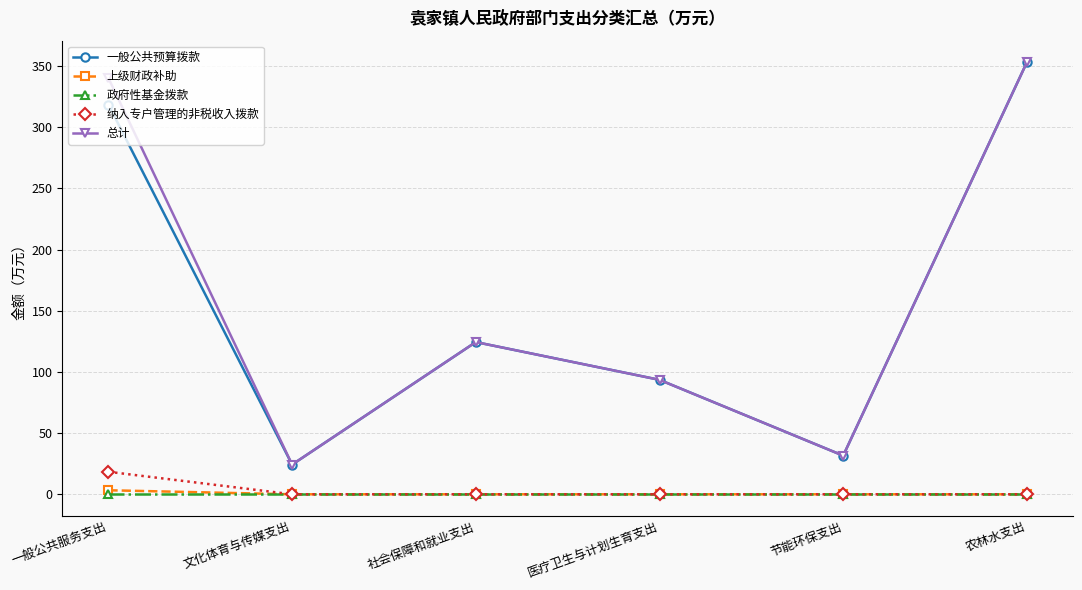

Is this an area chart (filled region under the line)?

No